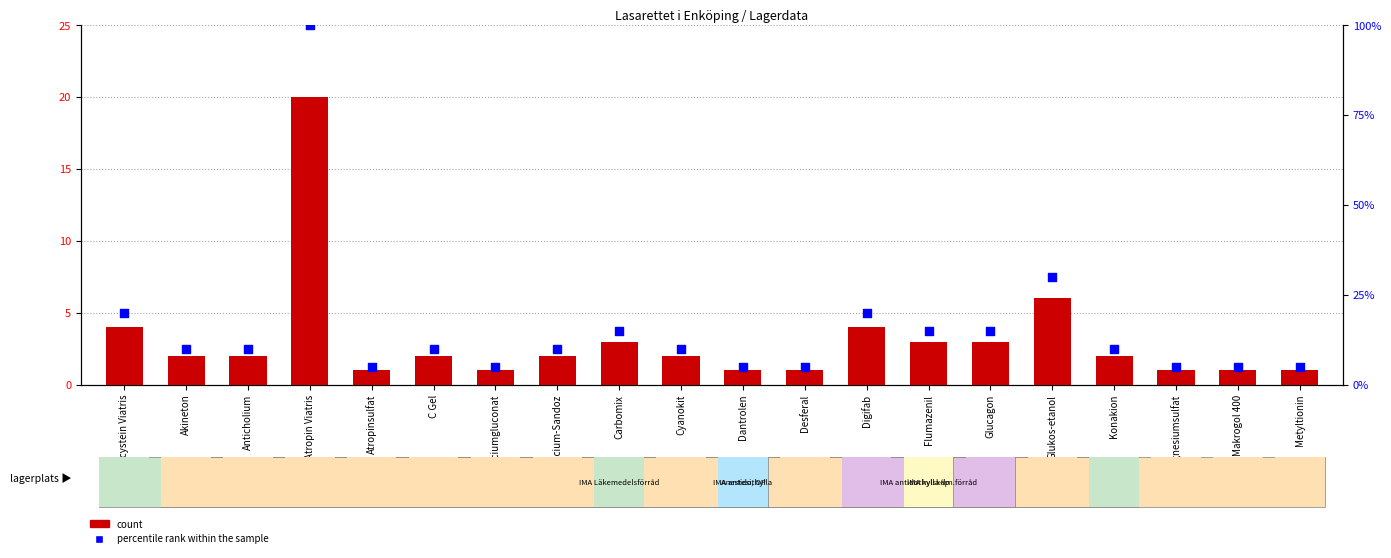

Which series contains the highest Y value?

percentile rank within the sample